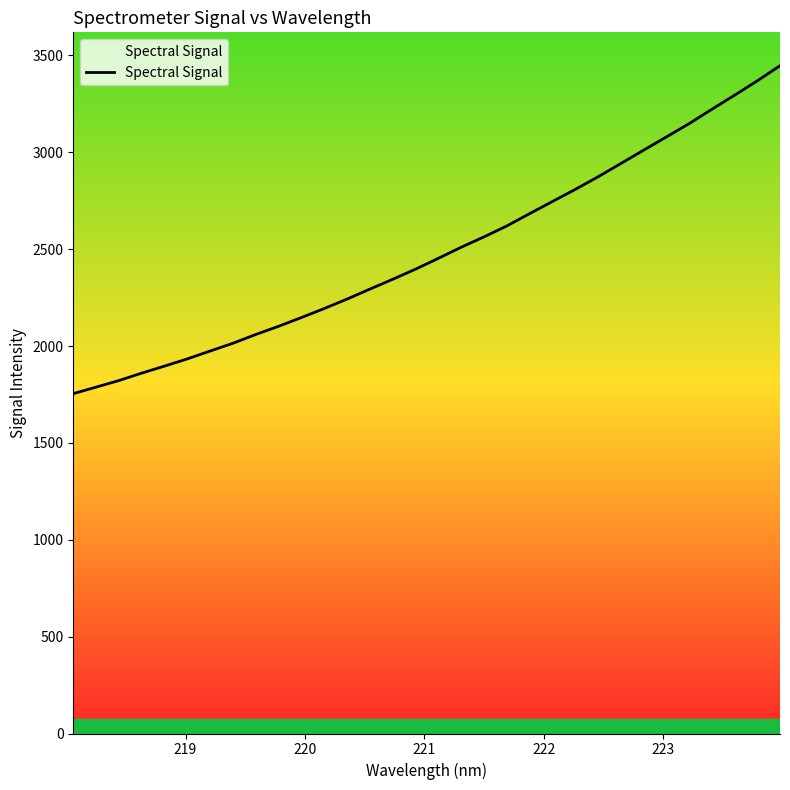

What is the smallest value displayed?

1754.3